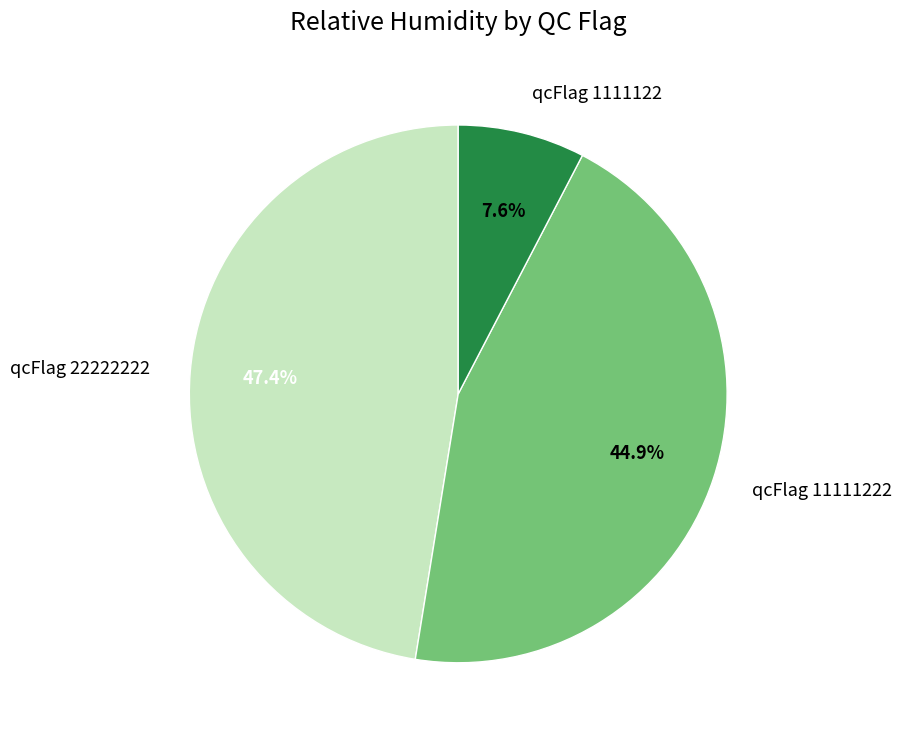

Is the sum of qcFlag 11111222 and qcFlag 1111122 greater than half?

Yes